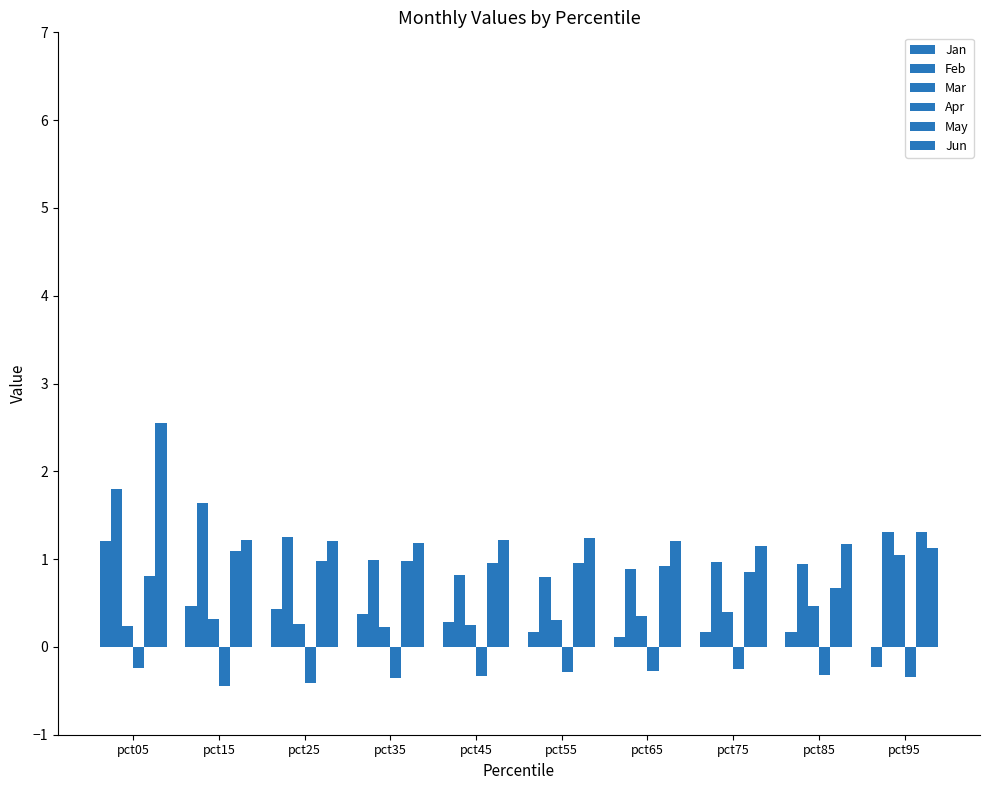

How many groups of bars are there?

10